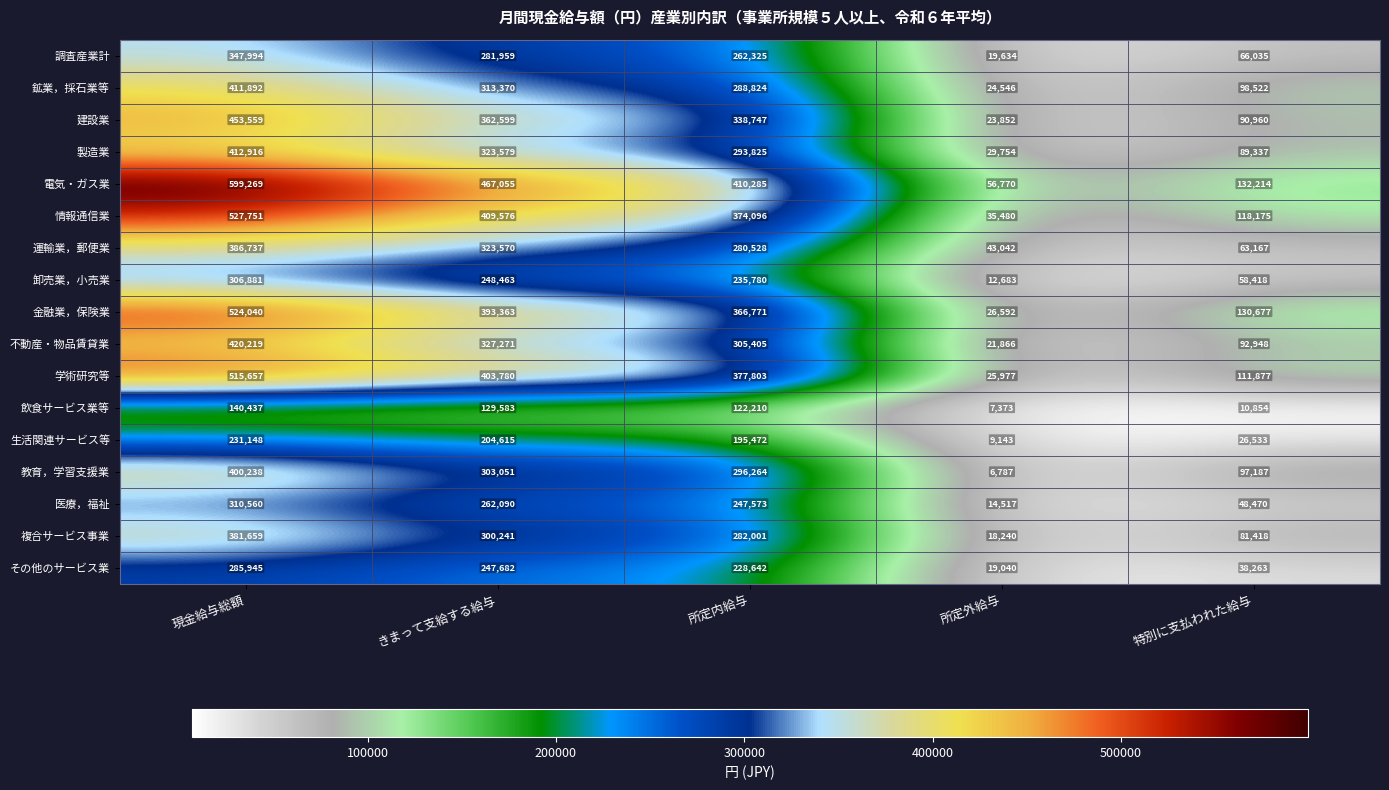

At which category does the chart reach its minimum across all series?

所定外給与